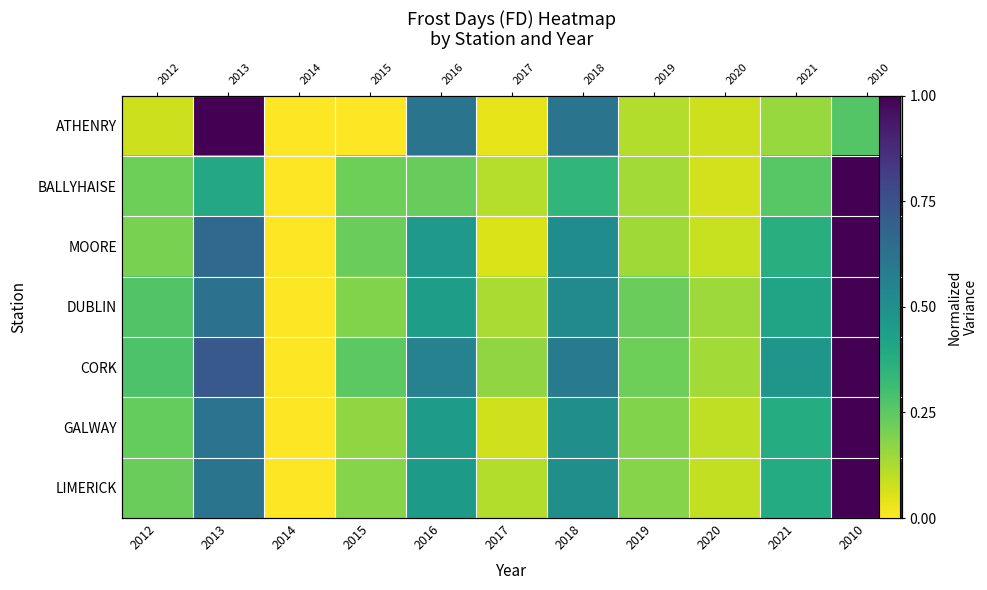

At which category does the chart reach its peak across all series?

2013